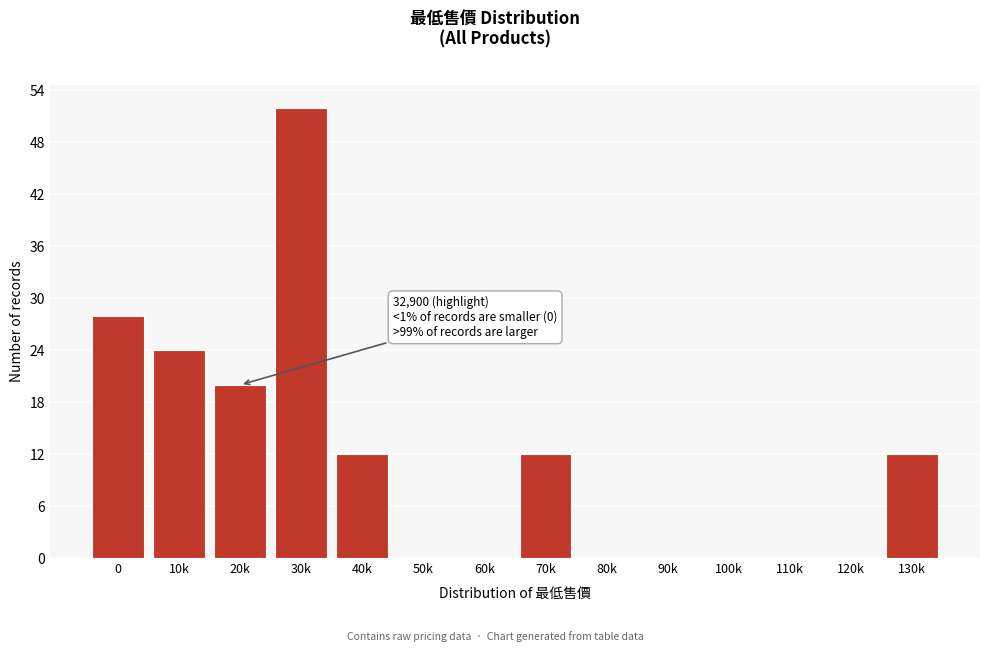

Reading left to right, transcribe all the data shown in this chart.

0=28	10k=24	20k=20	30k=52	40k=12	50k=0	60k=0	70k=12	80k=0	90k=0	100k=0	110k=0	120k=0	130k=12